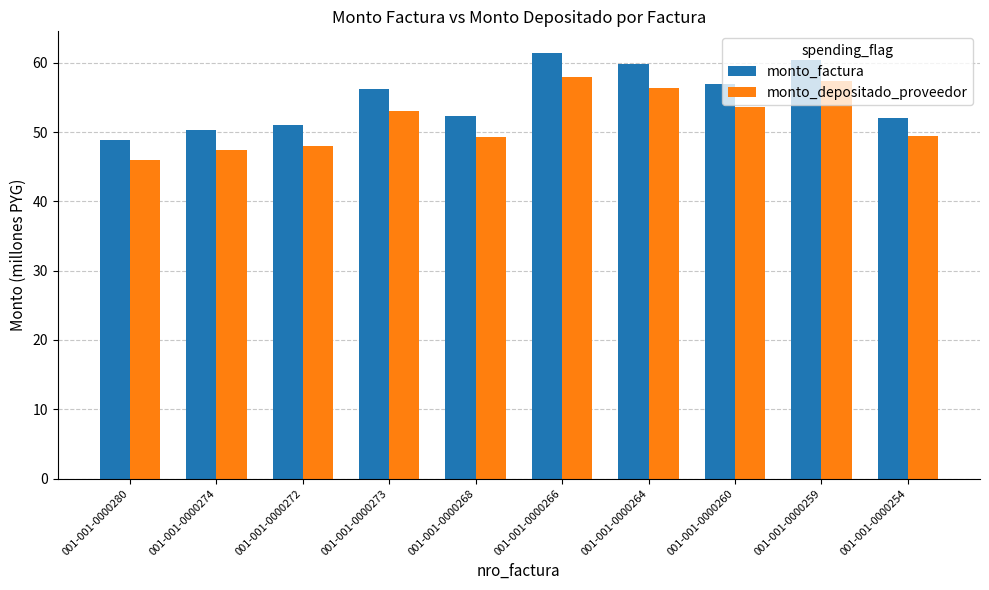

What is the average value of the monto_factura series?

54.9